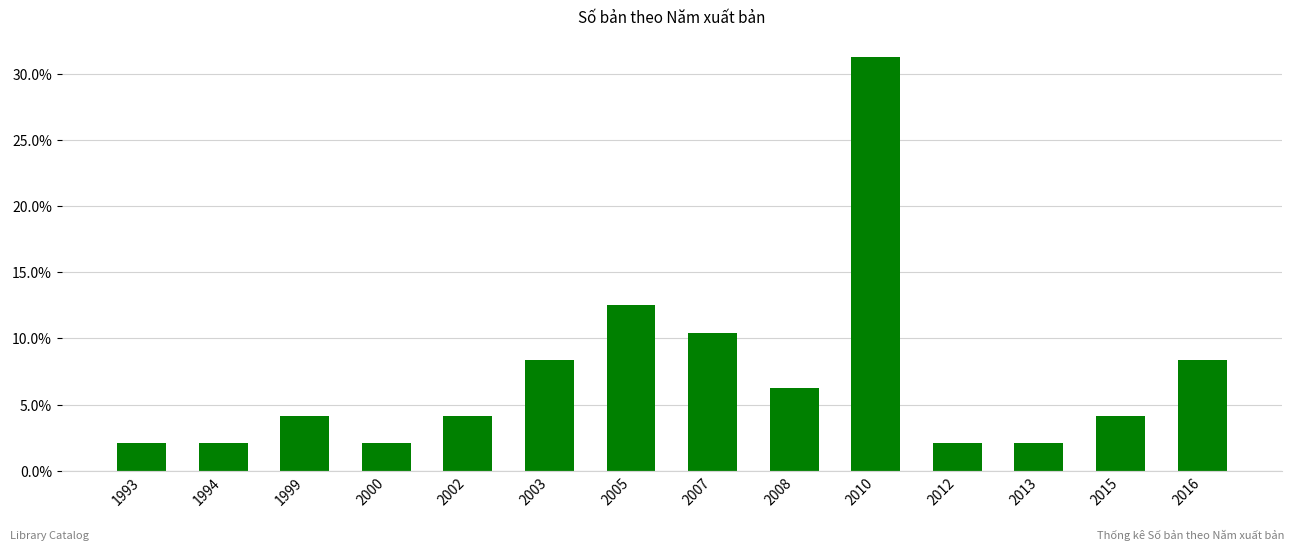

What is the value of the 14th bar from the left?

8.3